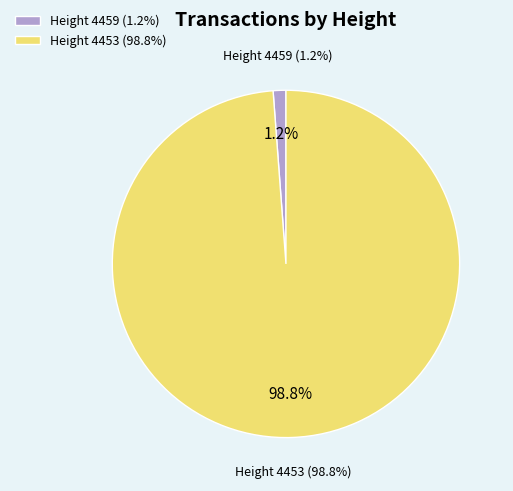

To the nearest percent, what is the average slice percentage?

50%